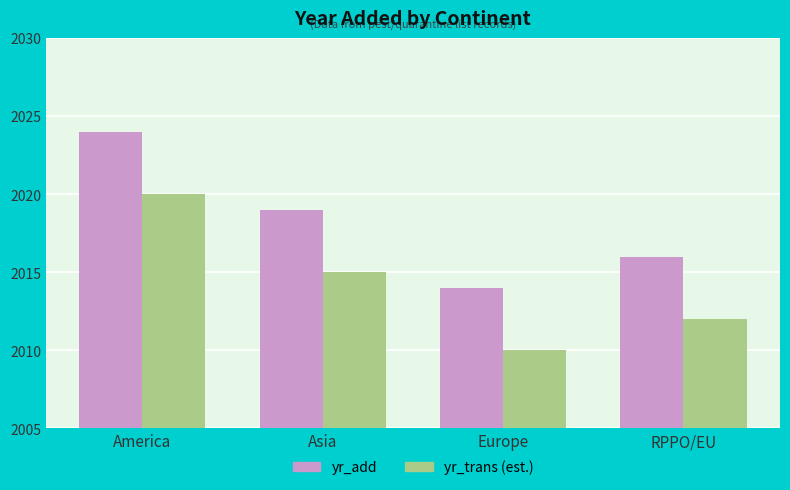

Is it true that yr_trans (est.) equals 1174 at Europe?

False